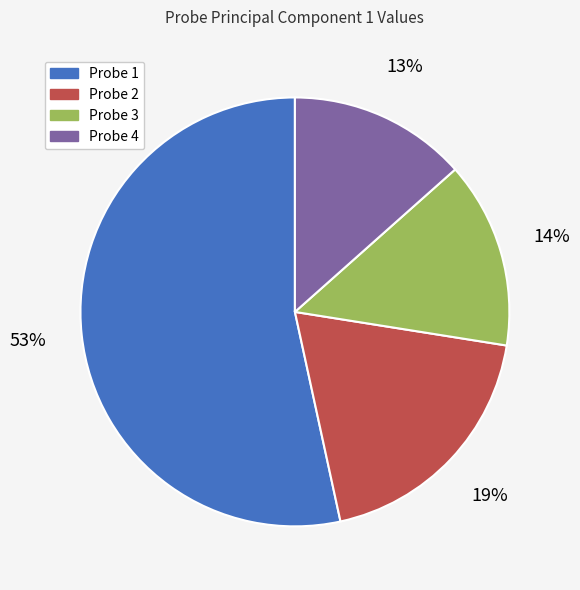

Count the number of slices in the pie.

4